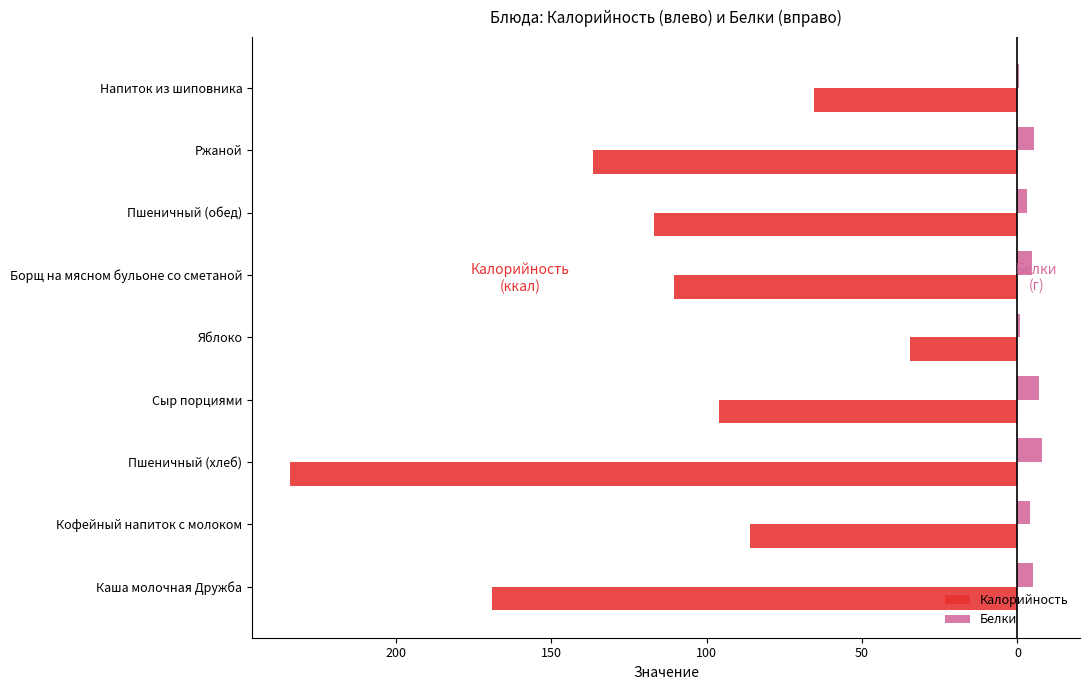

What are all the series names shown in the legend?

Калорийность, Белки